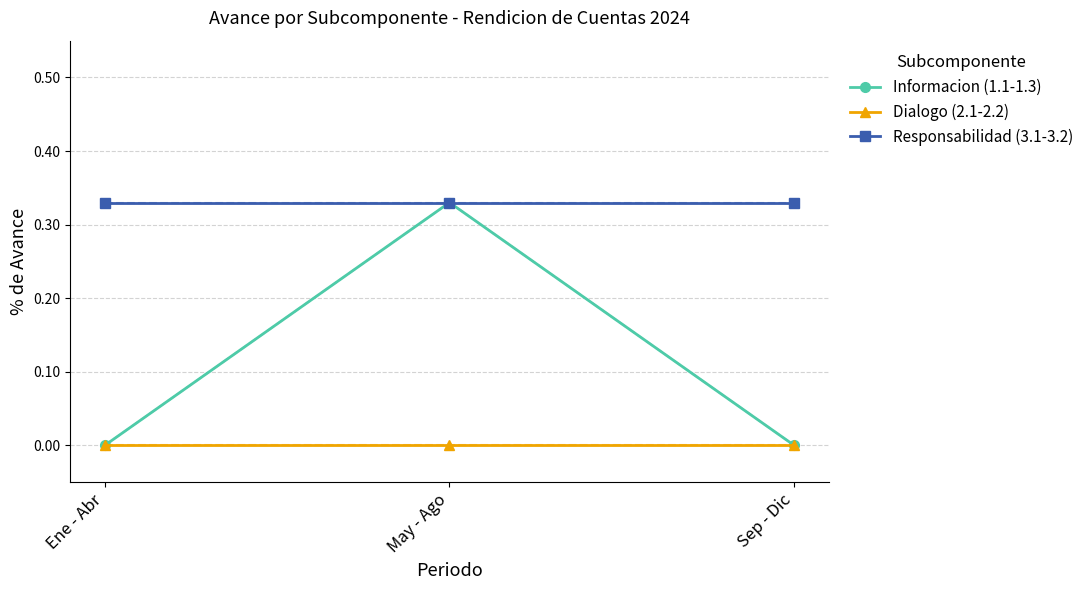

What is the label of the 1st point from the left?

Ene - Abr